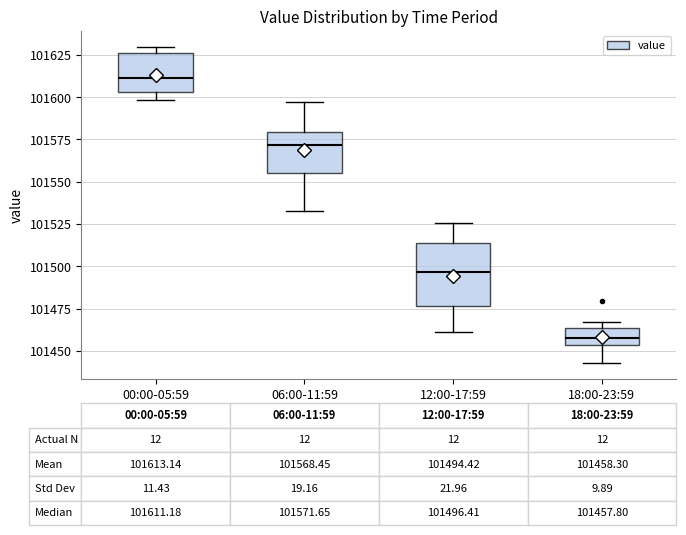

Which box is the tallest, from its lower edge to its upper edge?

12:00-17:59